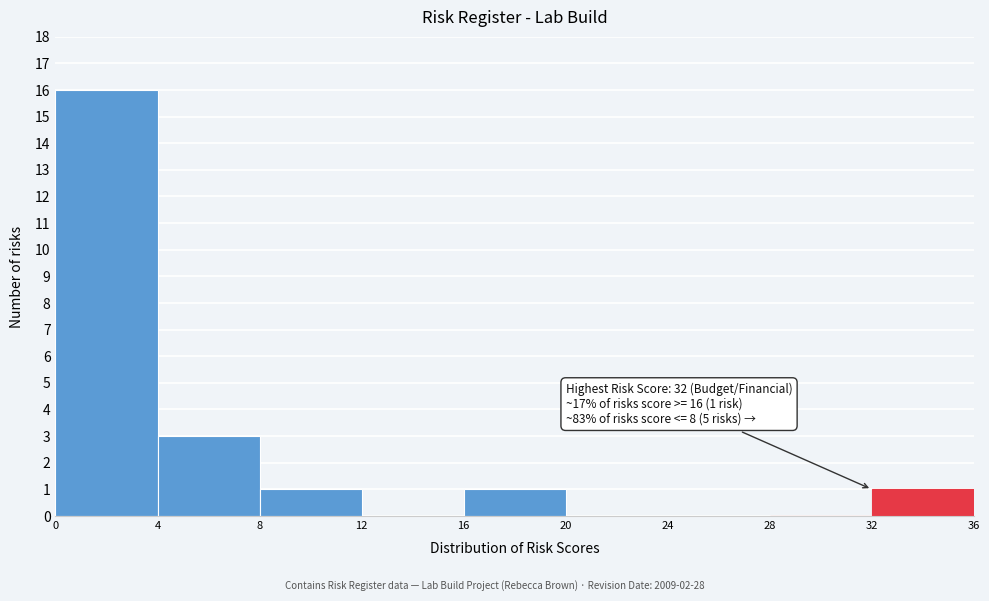

Over which range of the x-axis is the bar tallest?

0 to 4